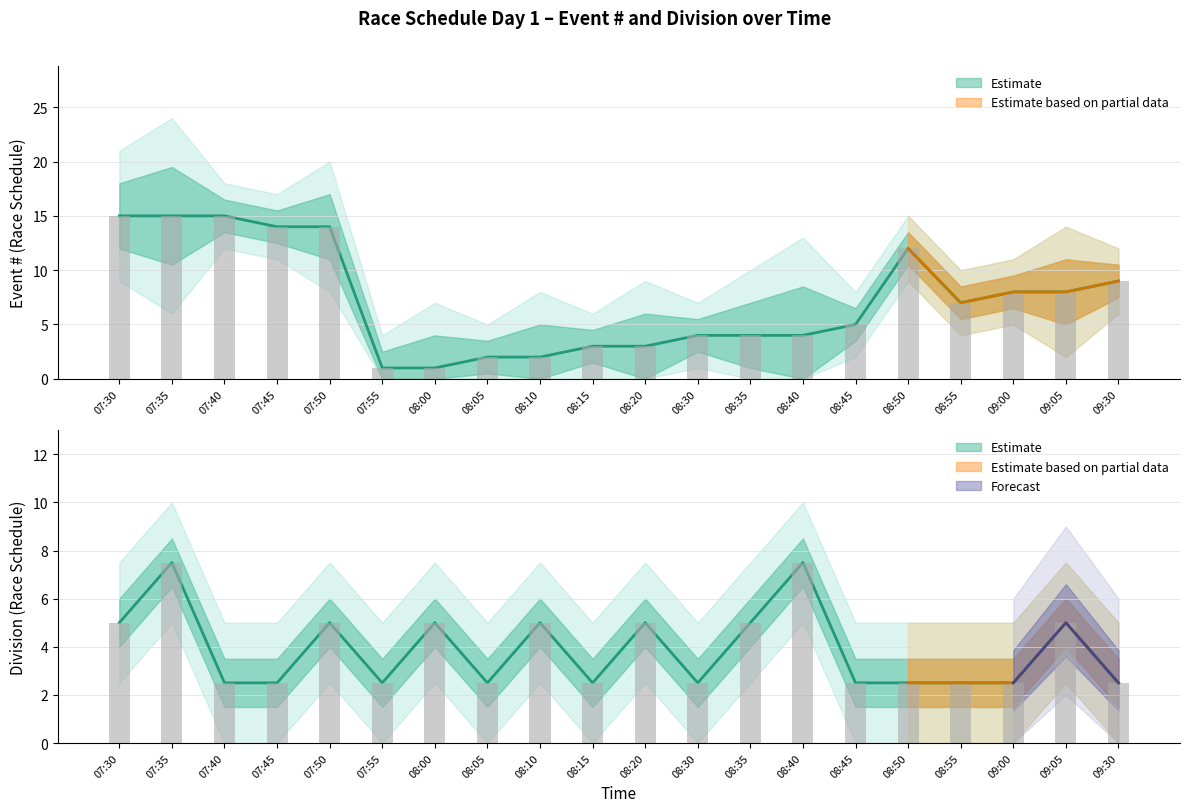

What is the average value of the Event # series?

7.3